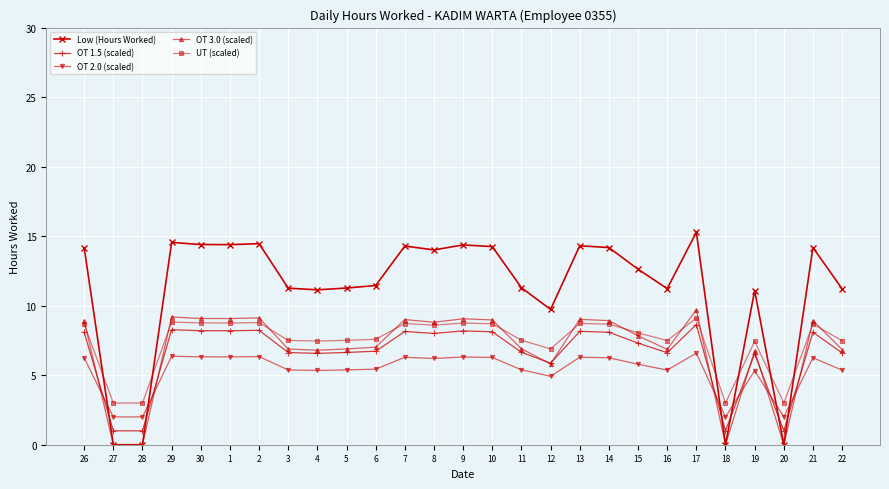

Which category has the highest value in the OT 3.0 (scaled) series?

17